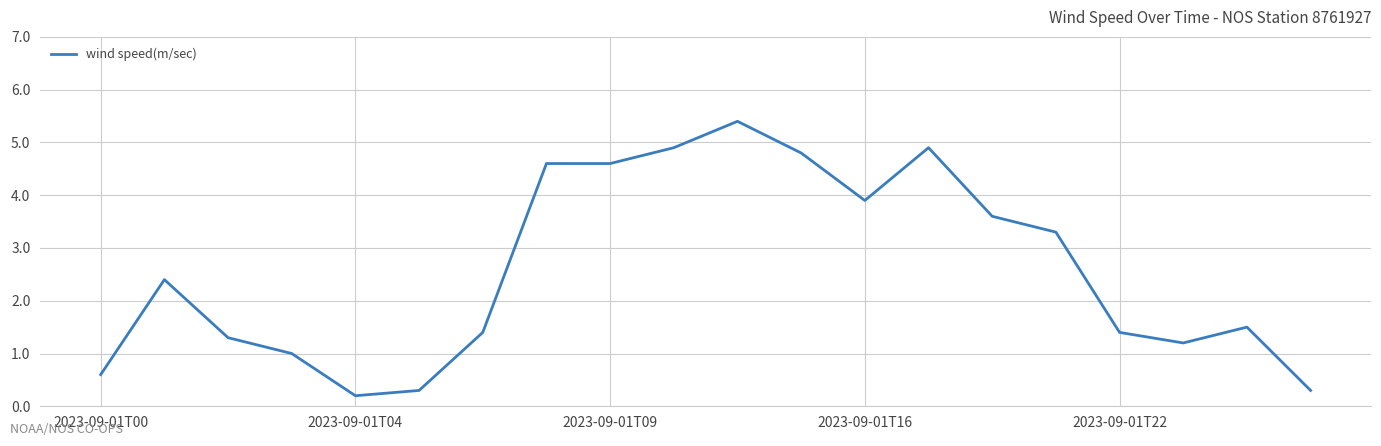

Is this an area chart (filled region under the line)?

No